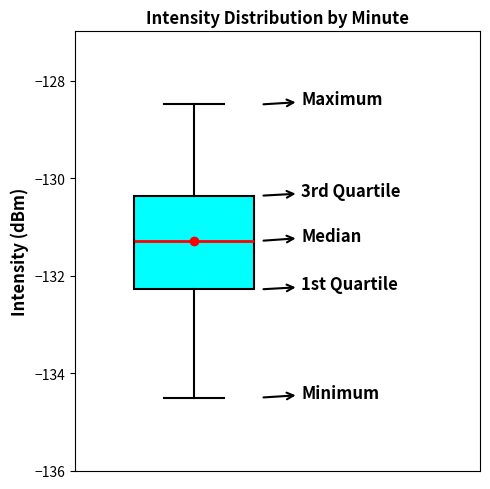

Transcribe this box plot: give where the median line is, the range the box spans, and where the two whiskers end, as read against the y-axis. The values are not printed on the chart, so give them approximately, as read against the axis.

median -131.2, box -132.2 to -130.4, whiskers -134.6 to -128.4